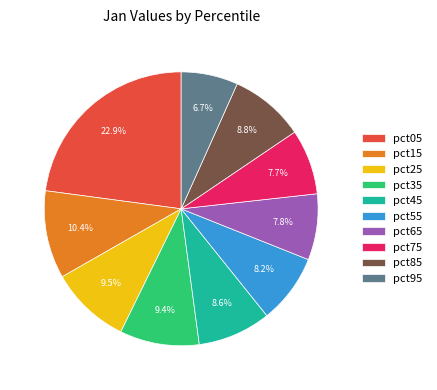

The pct55 slice represents 8% of the pie. True or false?

True